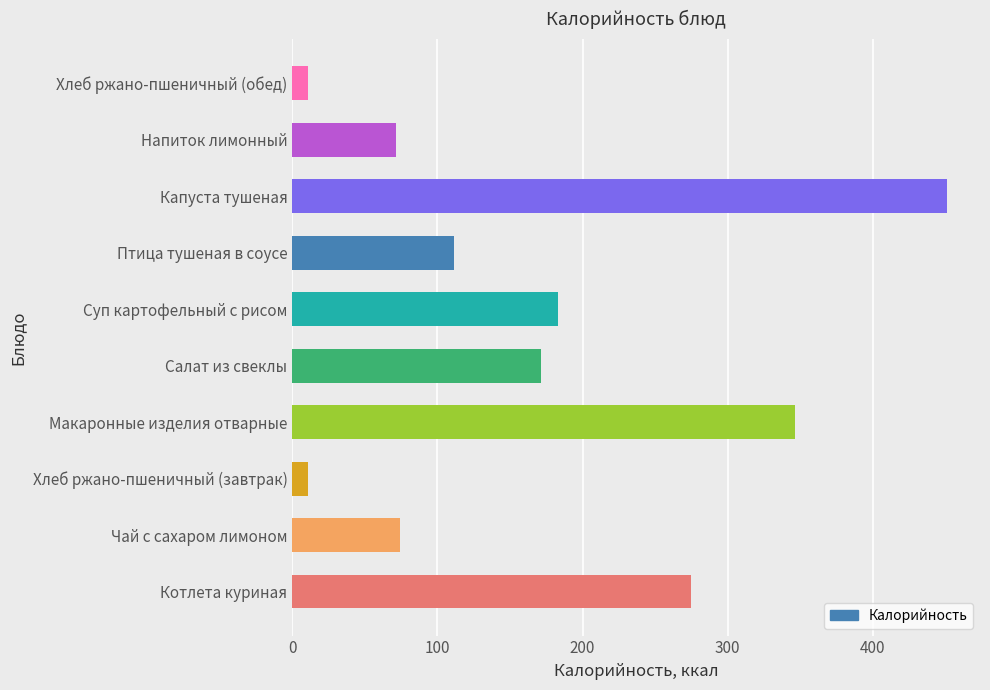

What is the maximum value shown in the chart?

451.3